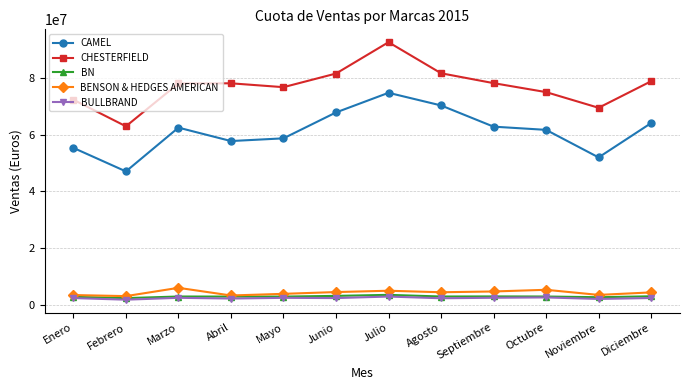

True or false: CHESTERFIELD and BULLBRAND cross at least once.

False